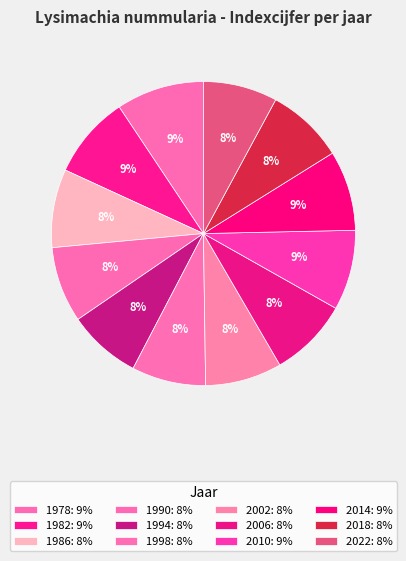

What is the largest slice in the pie chart?

1978